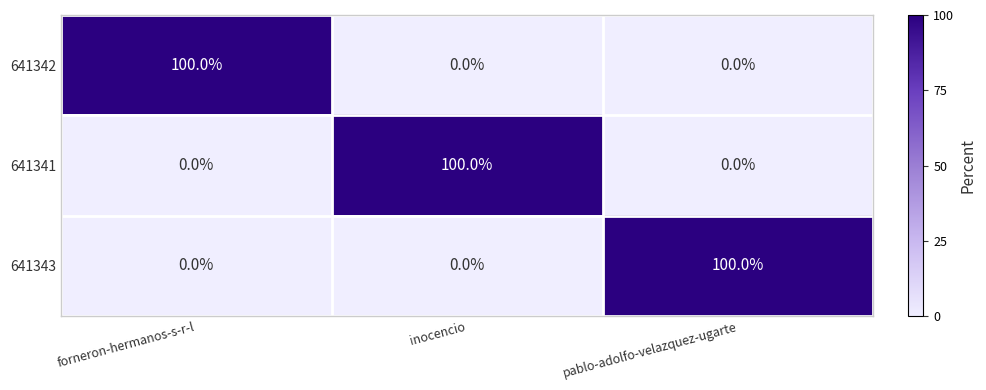

At how many categories does at least one series exceed 0?

3